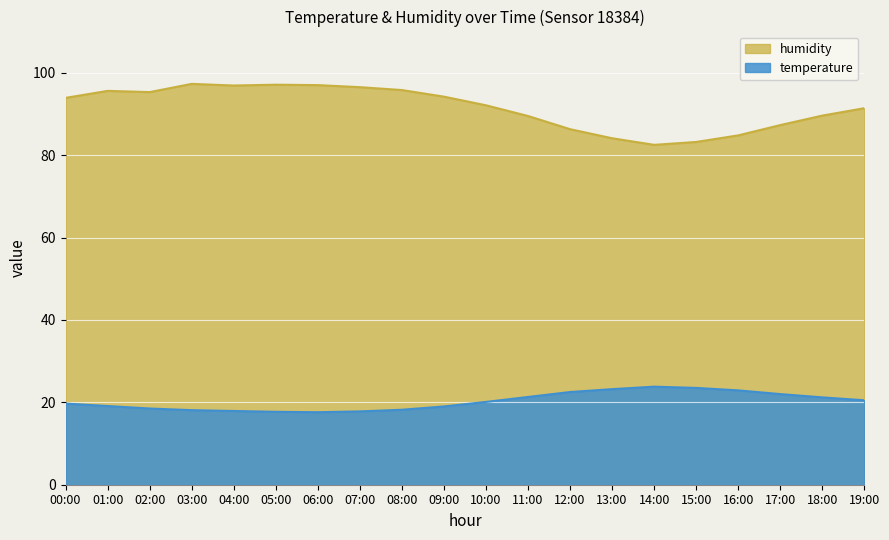

Which series has the largest range (max minus min)?

humidity